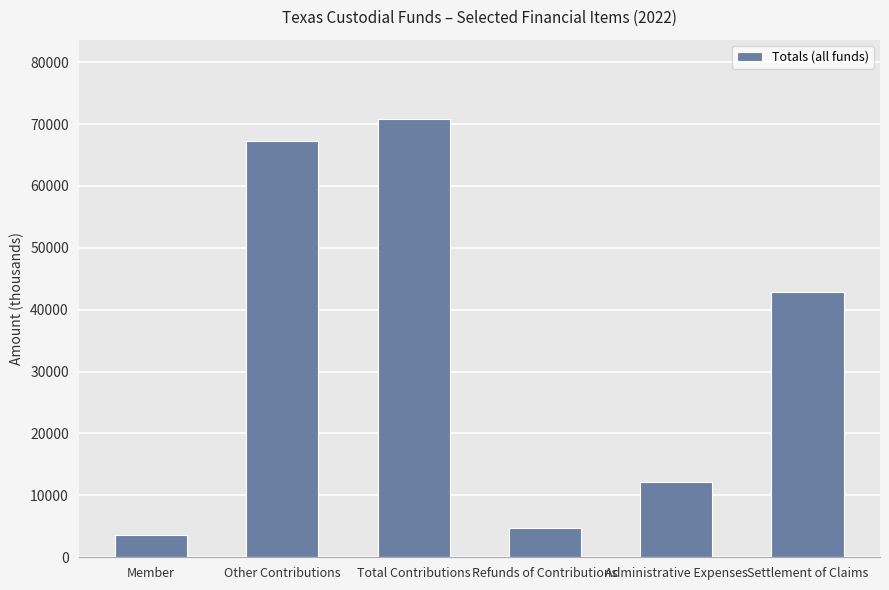

How many series are shown in this chart?

1